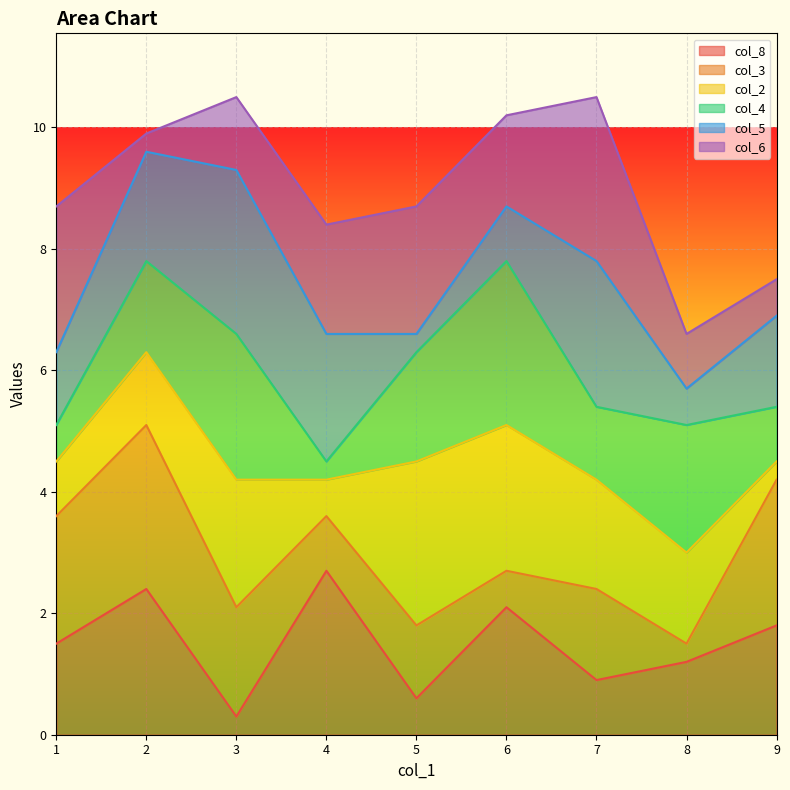

What are all the series names shown in the legend?

col_8, col_3, col_2, col_4, col_5, col_6